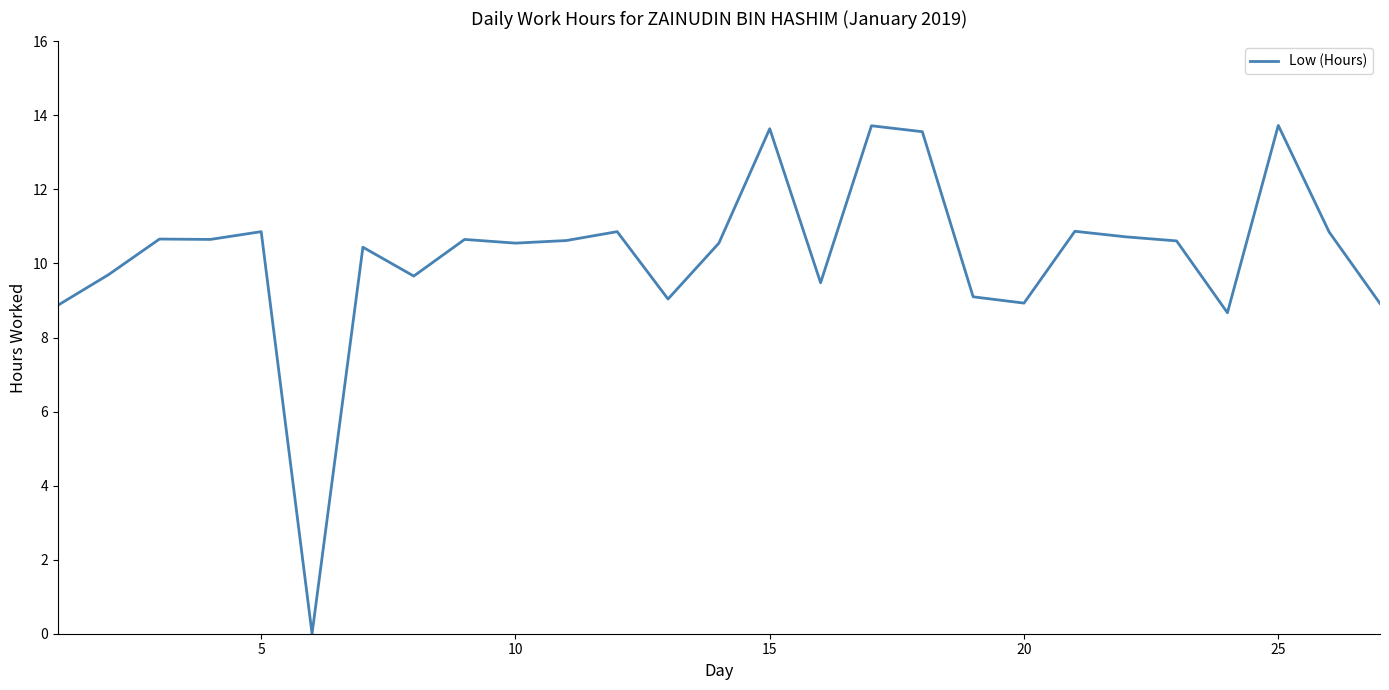

What is the maximum value shown in the chart?

13.7